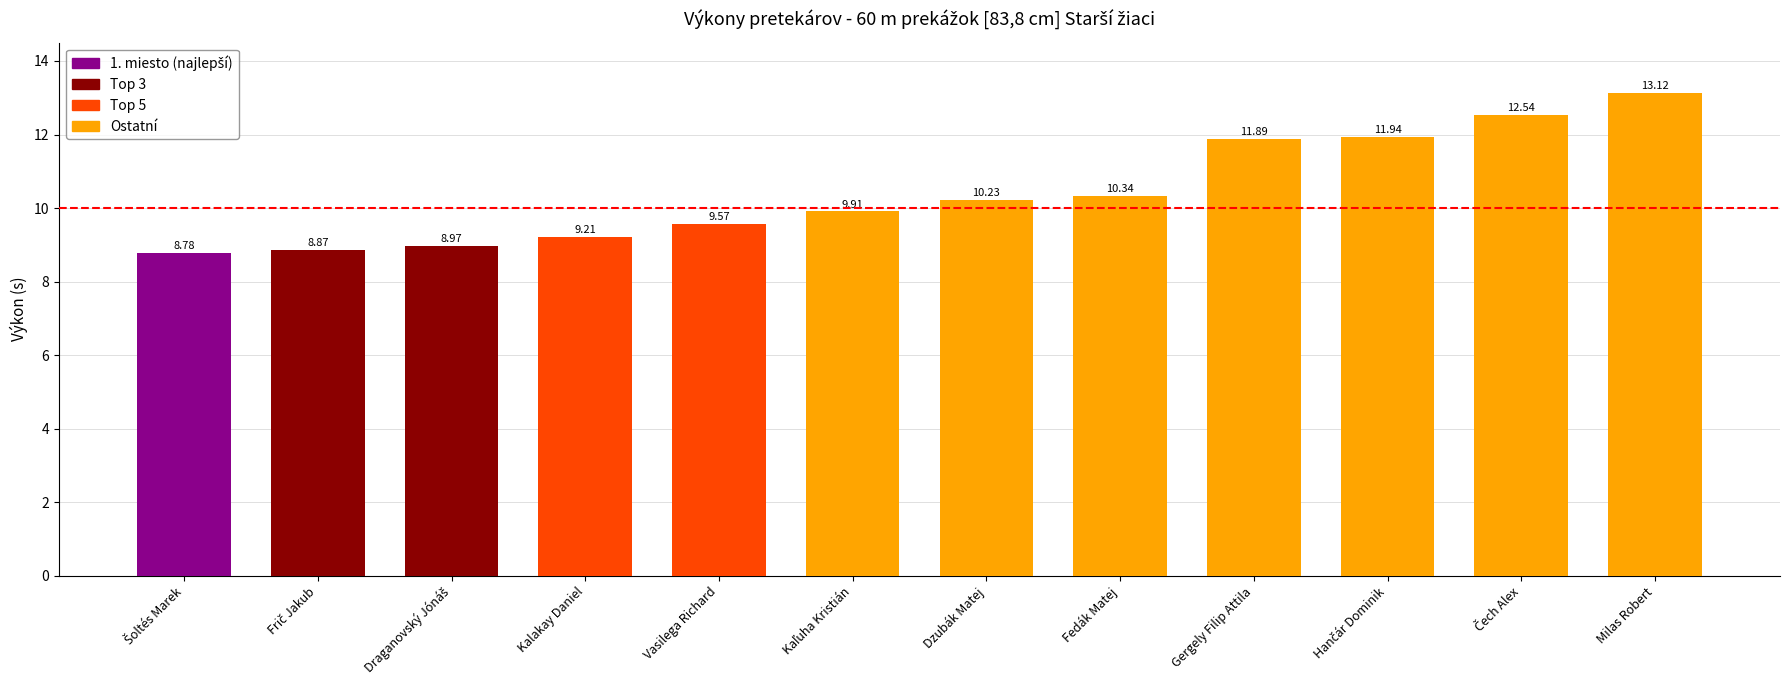

What is the change in value from Kalakay Daniel to Vasilega Richard?

+0.4